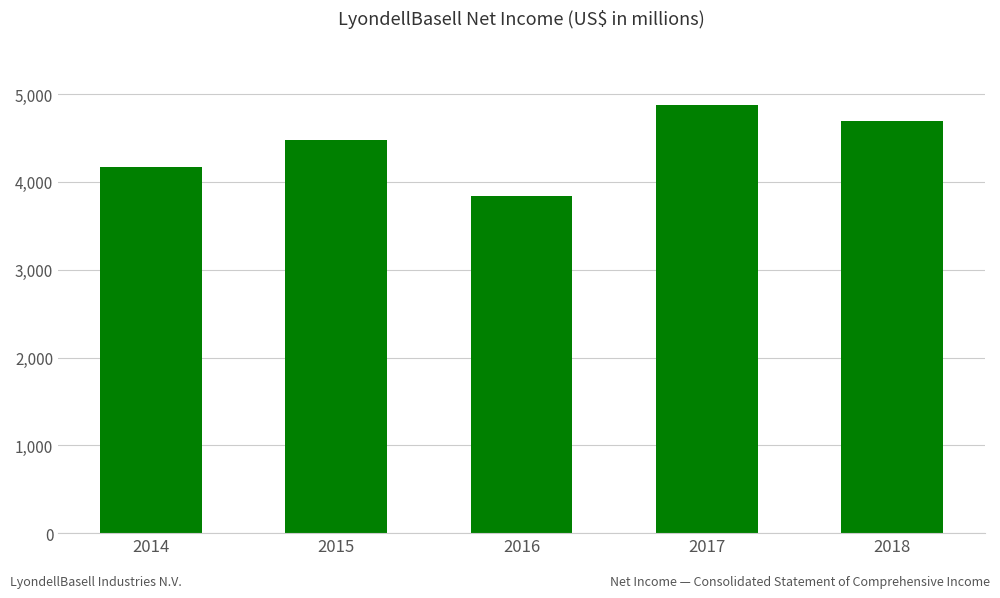

How many data points does each series have?

5